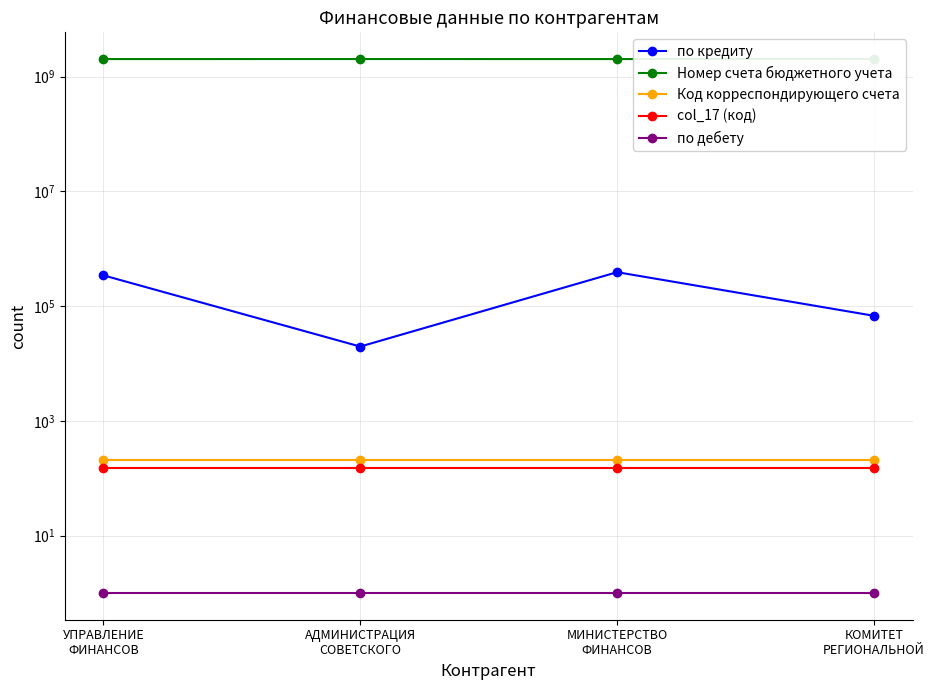

Which label corresponds to the smallest value in the chart?

УПРАВЛЕНИЕ
ФИНАНСОВ